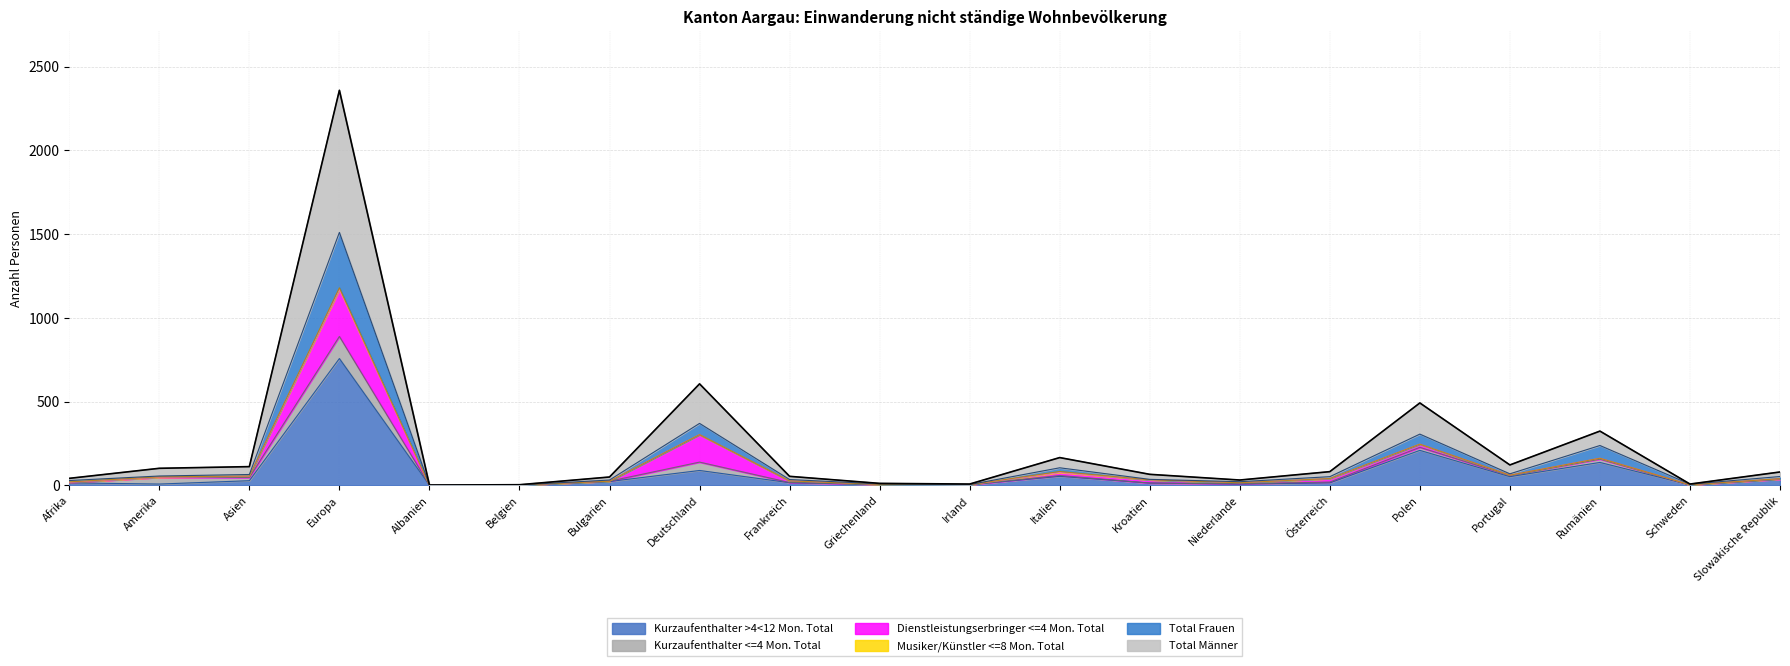

Which category has the highest value in the Kurzaufenthalter >4<12 Mon. Total series?

Europa